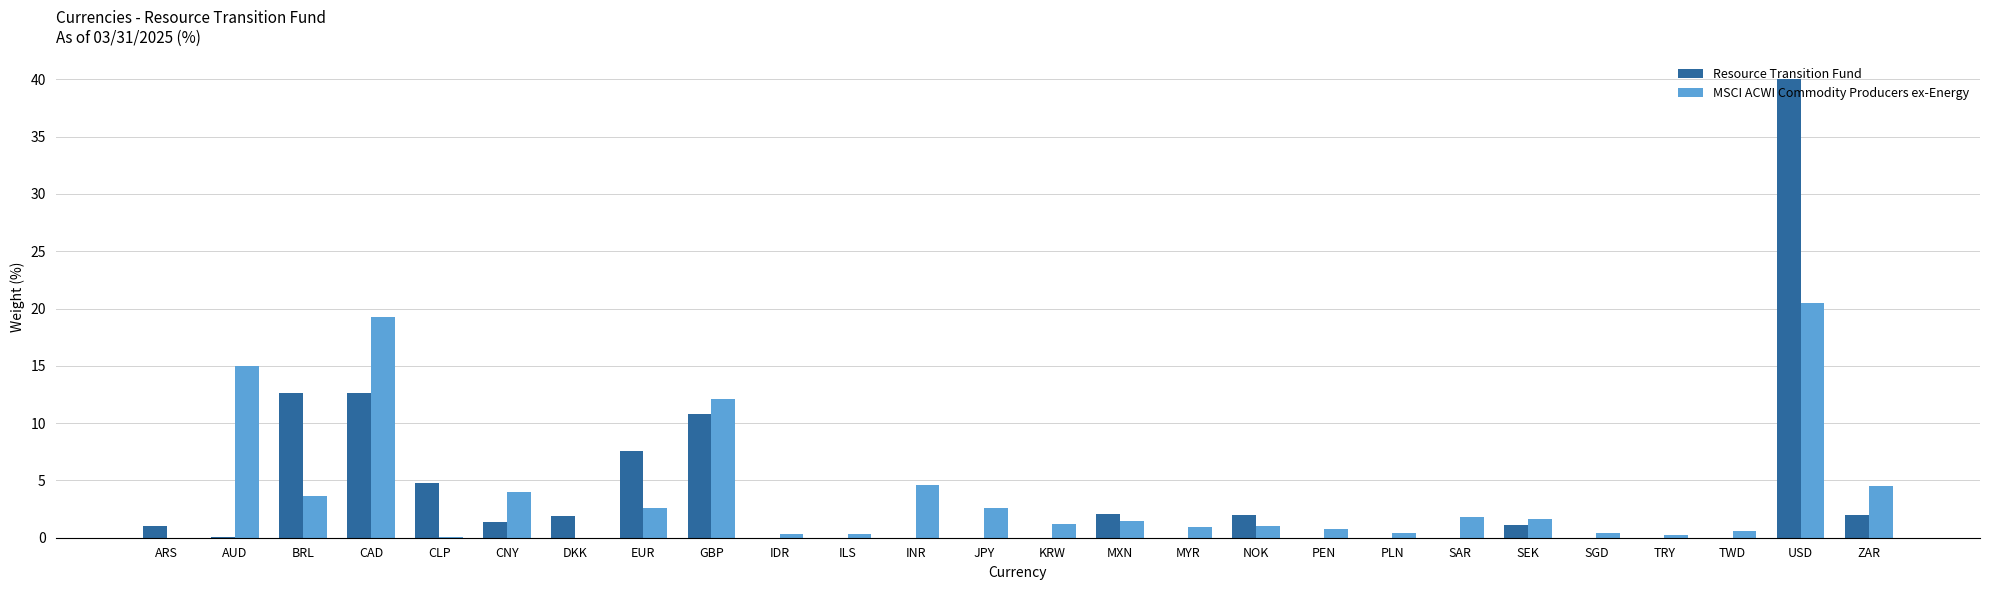

Between GBP and JPY, which series saw the biggest shift?

Resource Transition Fund